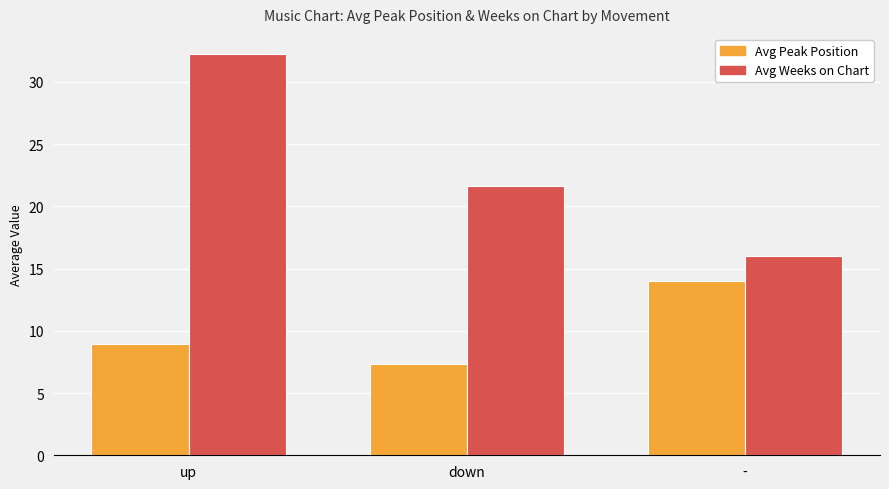

At how many categories does at least one series exceed 26?

1